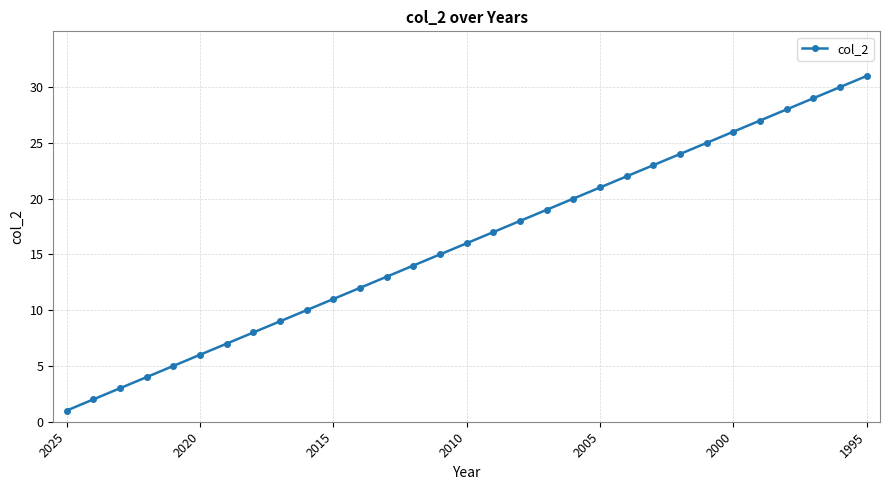

What is the maximum value shown in the chart?

31